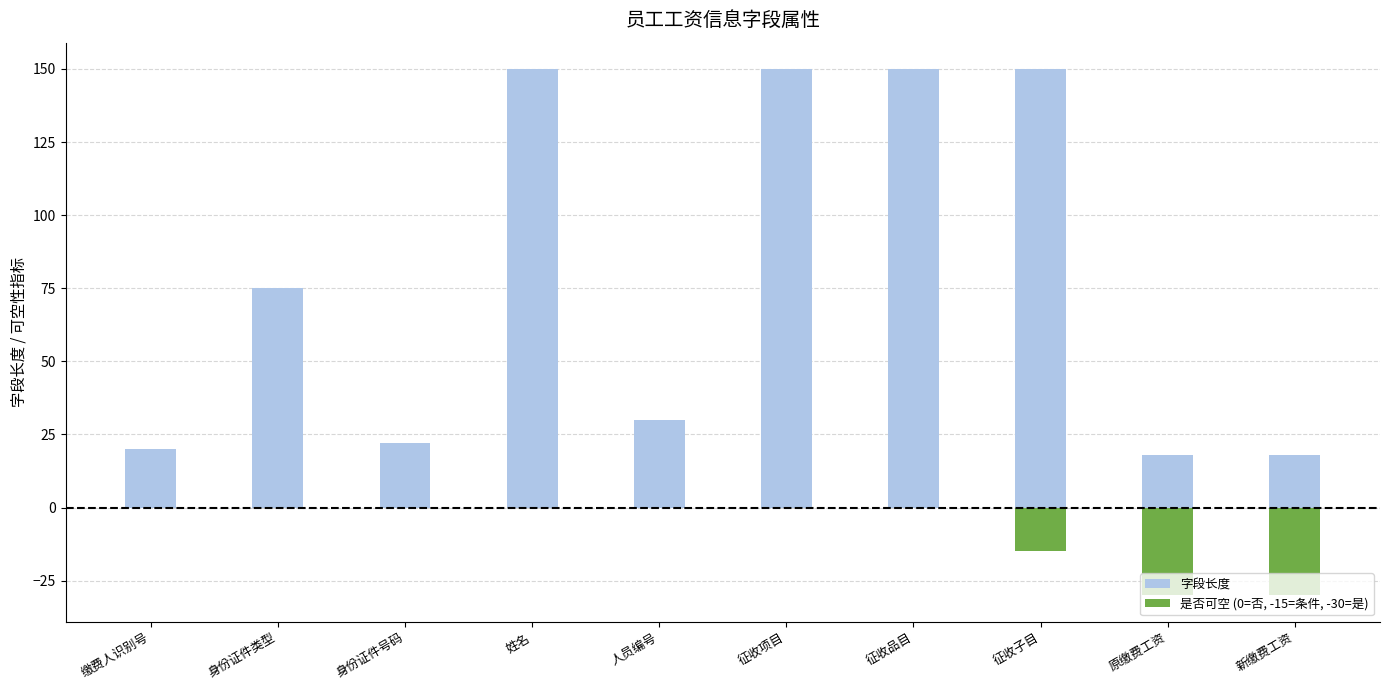

What are all the series names shown in the legend?

字段长度, 是否可空 (0=否, -15=条件, -30=是)